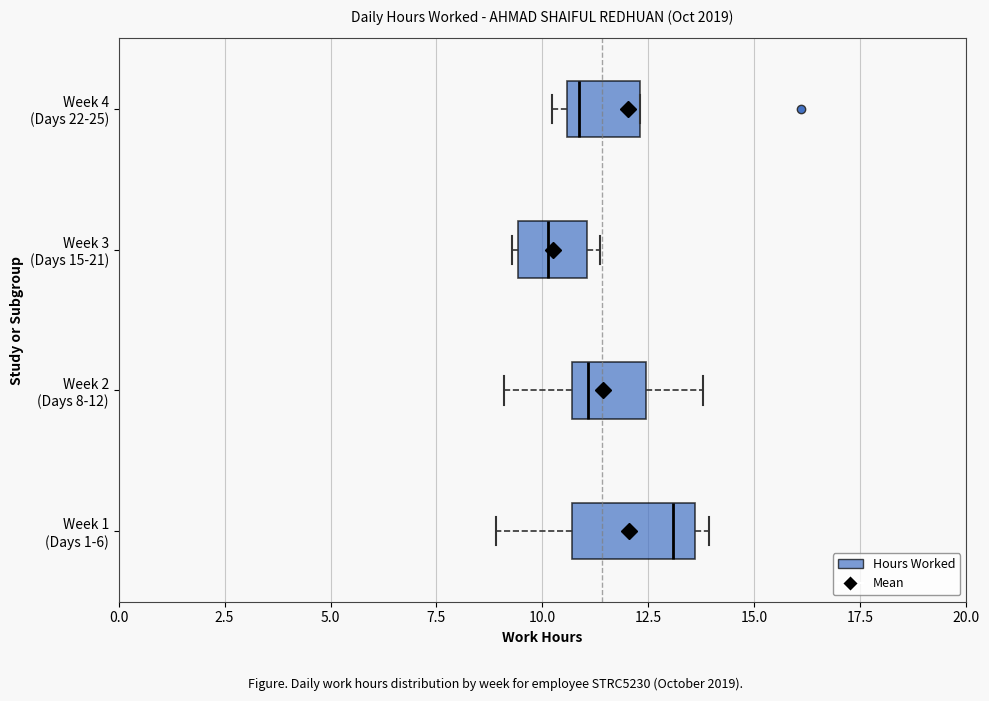

Reading bottom to top, read every box against the x-axis: the position of its median line, the range the box covers, and the ends of its whiskers. The values are not printed on the chart, so give them approximately, as read against the axis.

Week 1 (Days 1-6): median 13.0, box 10.5 to 13.5, whiskers 9.0 to 14.0
Week 2 (Days 8-12): median 11.0, box 10.5 to 12.5, whiskers 9.0 to 14.0
Week 3 (Days 15-21): median 10.0, box 9.5 to 11.0, whiskers 9.5 (just left of the box's left edge) to 11.5
Week 4 (Days 22-25): median 11.0, box 10.5 to 12.5, whiskers 10.0 to 12.5